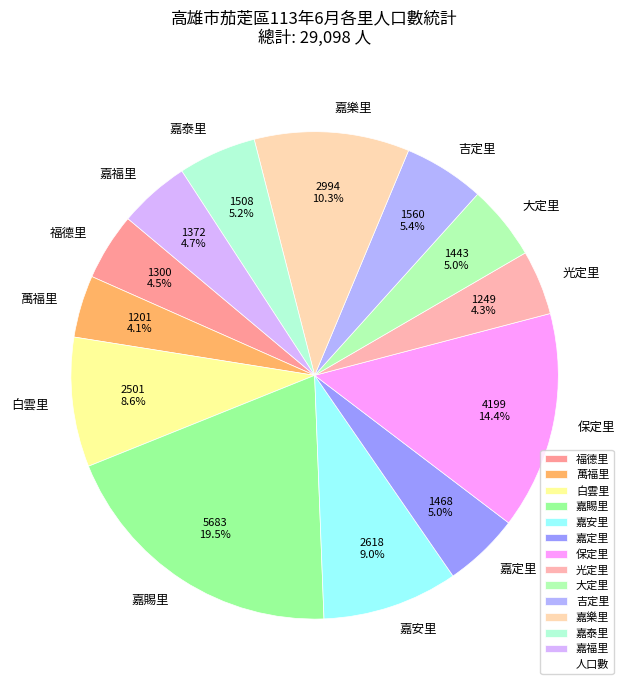

To the nearest percent, what is the average slice percentage?

8%